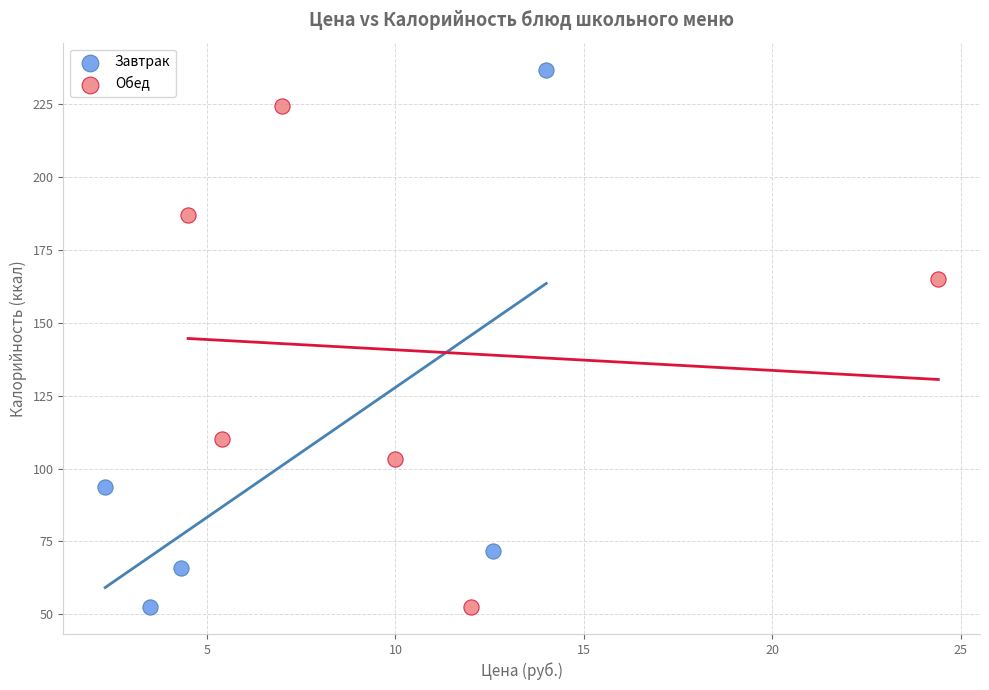

What are all the series names shown in the legend?

Завтрак, Обед